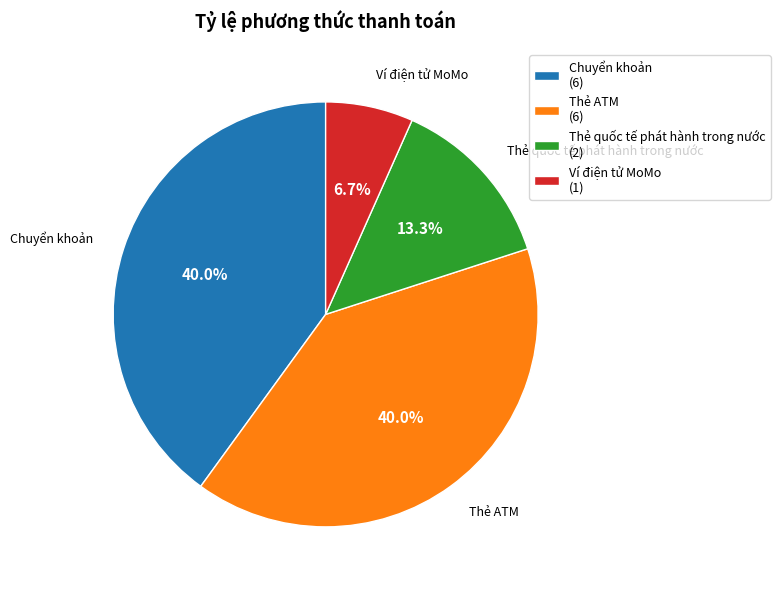

Is it true that Thẻ ATM is 35% of the pie?

False